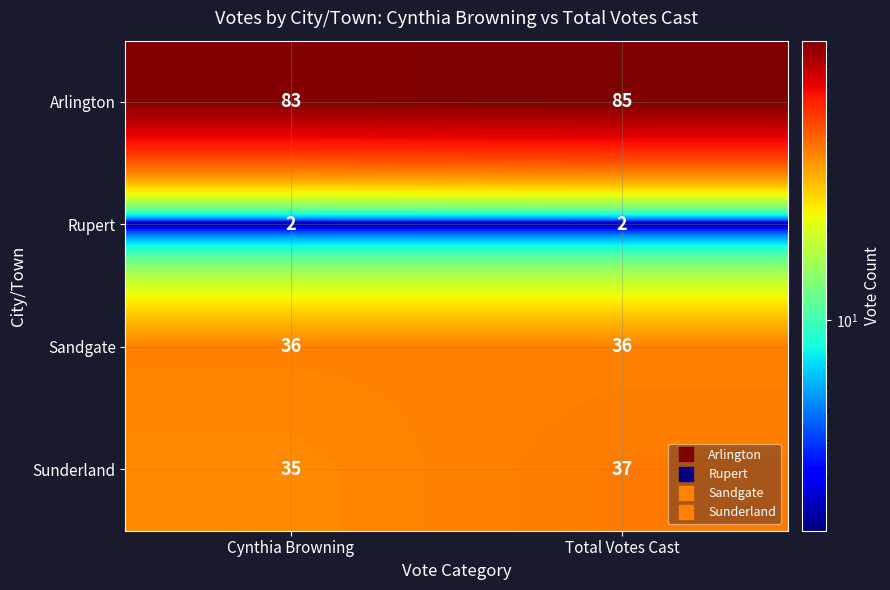

What is the sum of all Sunderland values?

72